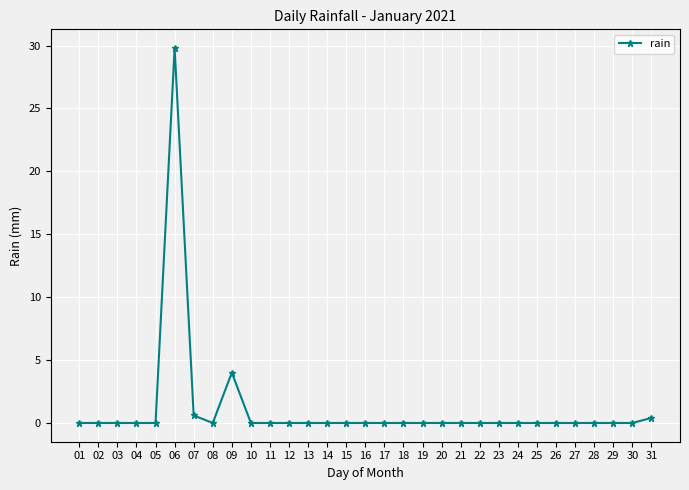

How many series are shown in this chart?

1